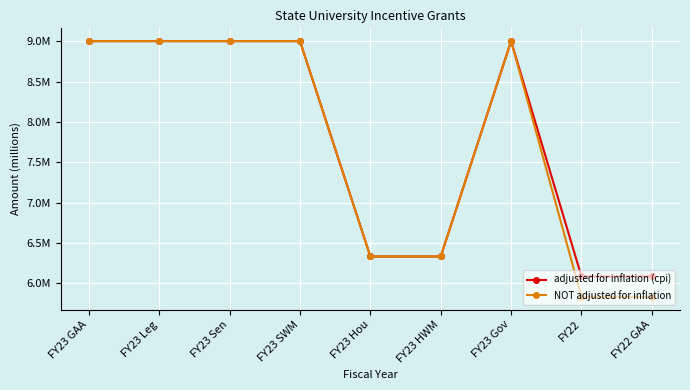

True or false: NOT adjusted for inflation has more than 0 interior local peaks.

True